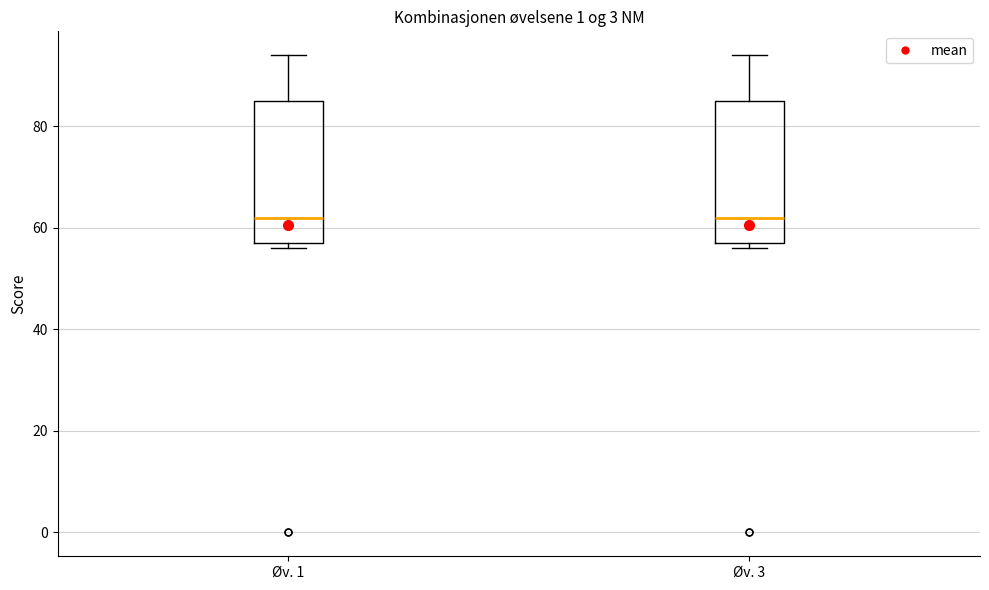

Reading left to right, read every box against the y-axis: the position of its median line, the range the box covers, and the ends of its whiskers. The values are not printed on the chart, so give them approximately, as read against the axis.

Øv. 1: median 62, box 58 to 86, whiskers 56 to 94
Øv. 3: median 62, box 58 to 86, whiskers 56 to 94